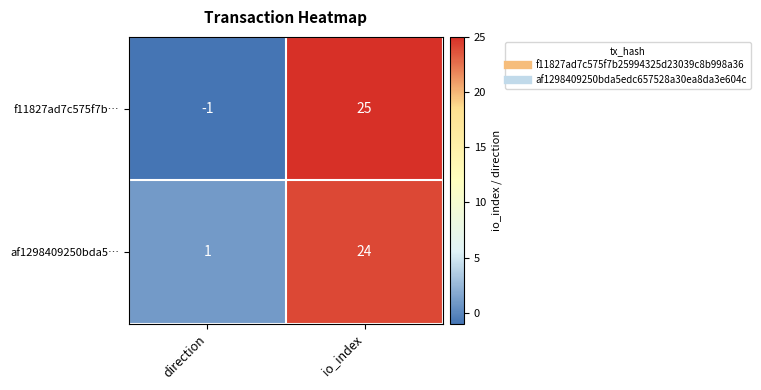

How many distinct data groups are displayed?

2